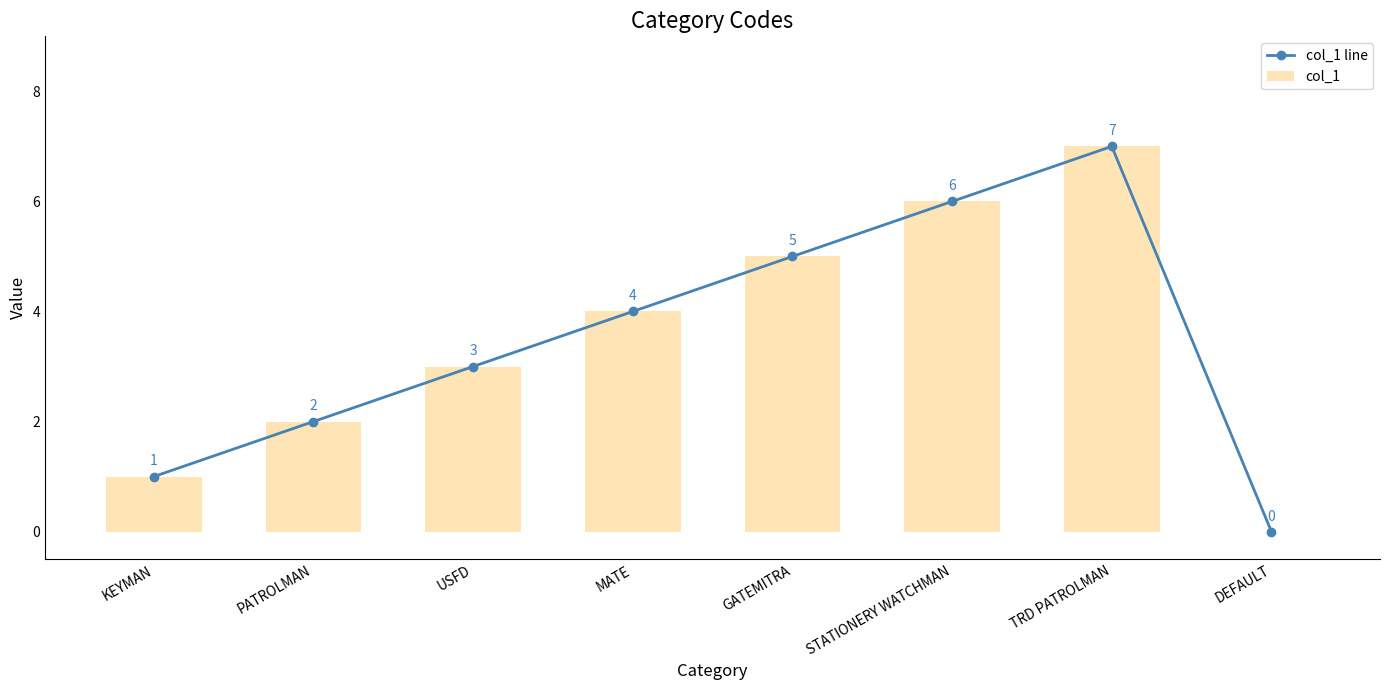

True or false: col_1 has a value of 10 at TRD PATROLMAN.

False